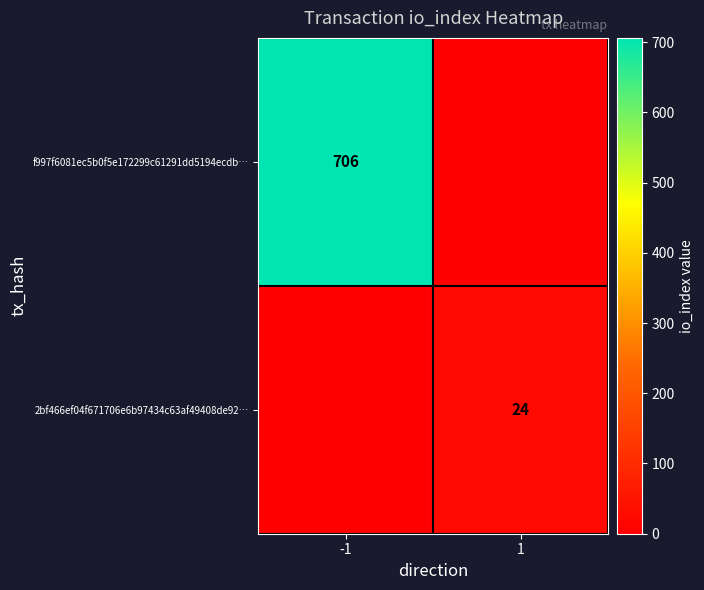

The value of f997f6081ec5b0f5e172299c61291dd5194ecdb… at -1 is 1258. True or false?

False